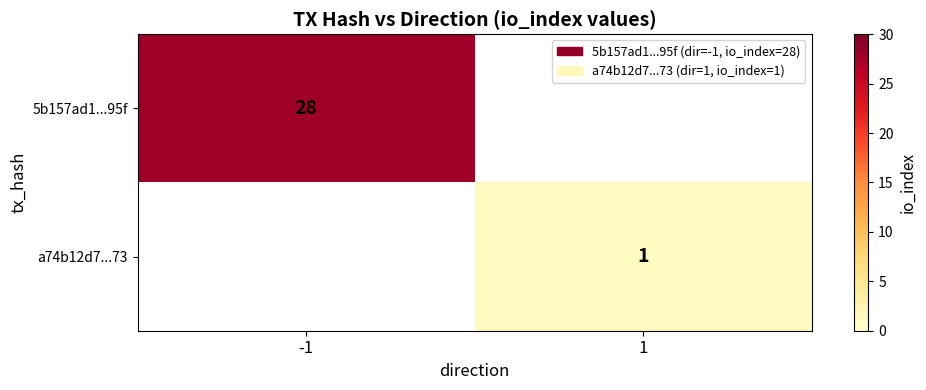

Is the value of a74b12d7...73 at 1 greater than the value of 5b157ad1...95f at -1?

No